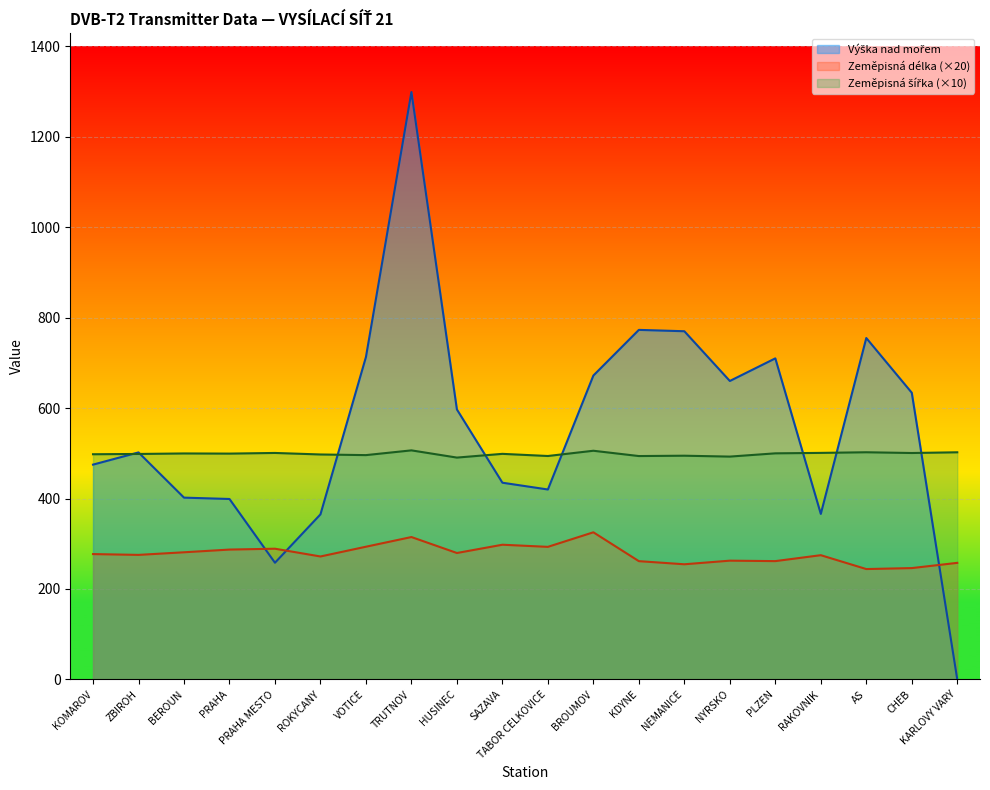

True or false: Zeměpisná šířka has a value of 789.6 at ROKYCANY.

False